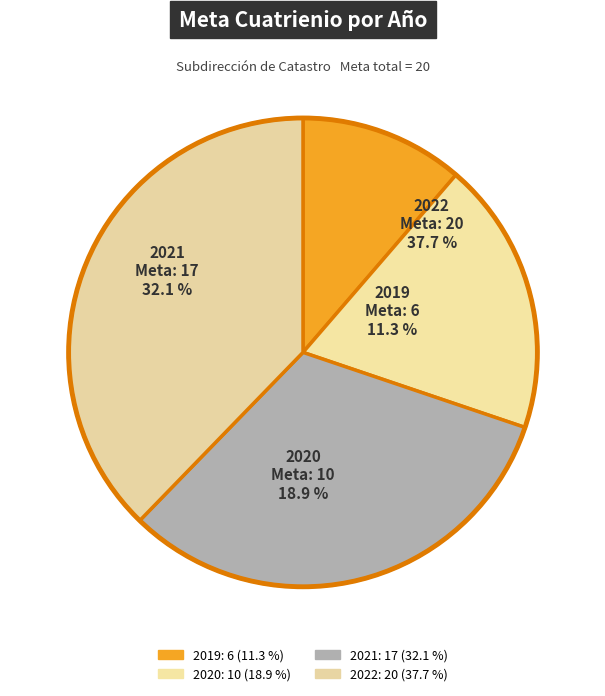

Is 2021 the majority of the pie?

No